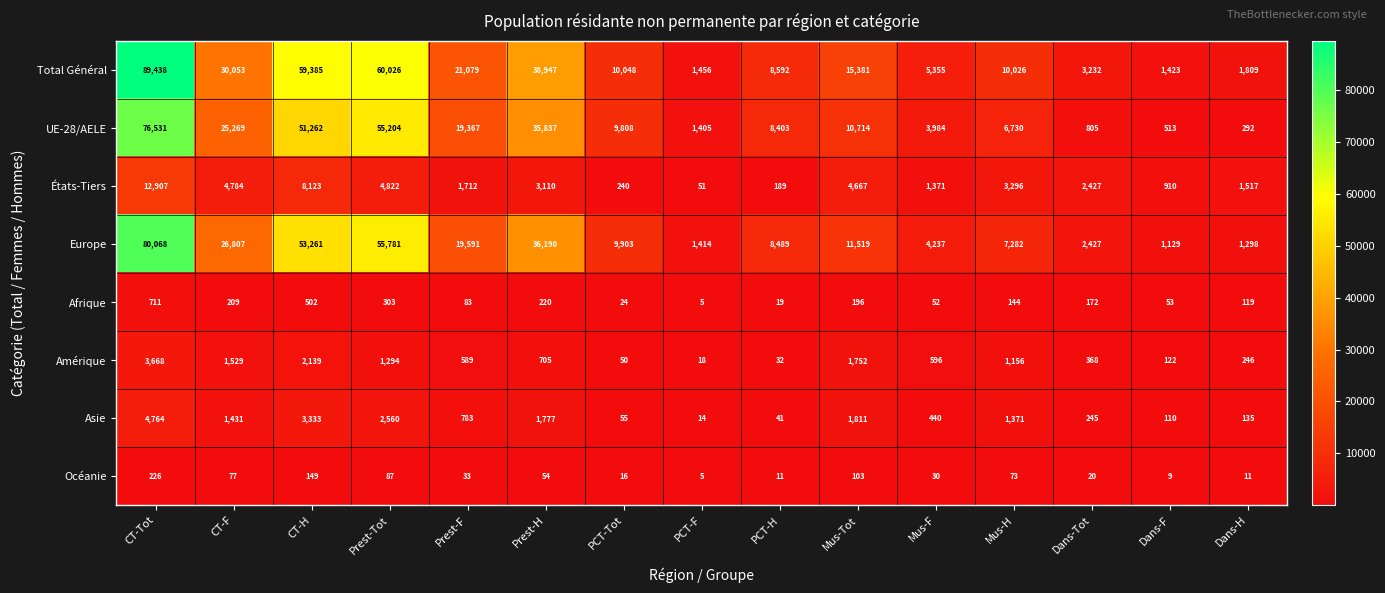

What is the difference between the highest and lowest values at Prest-Tot?

59939